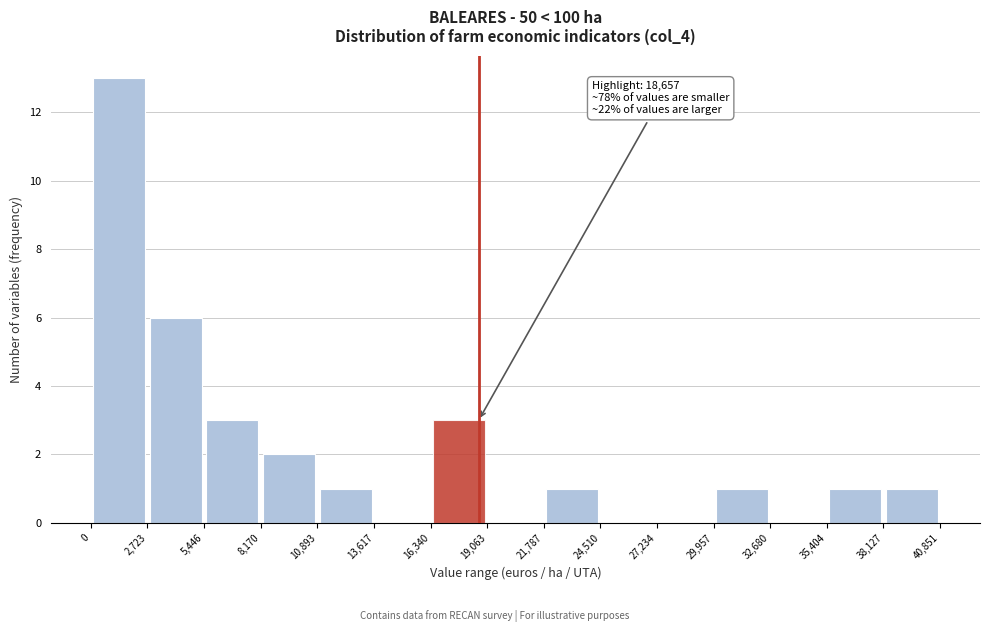

Over which range of the x-axis is the bar tallest?

0 to 2,723